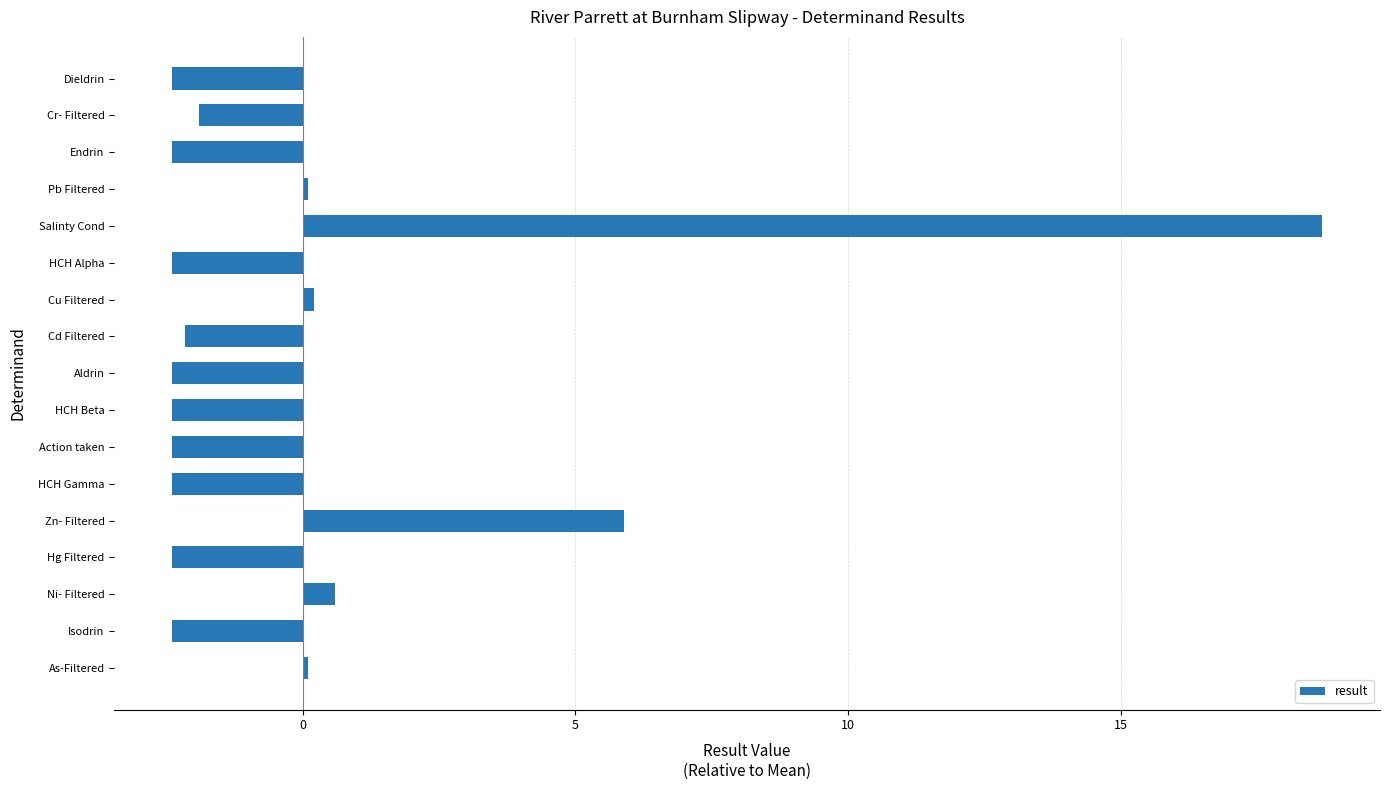

How many data points are above -2?

7